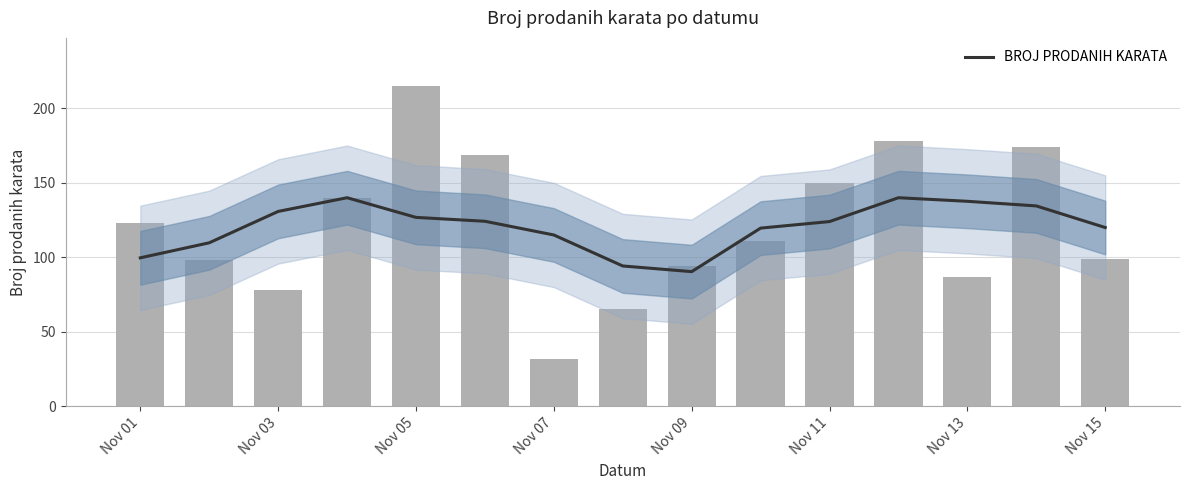

How many values are below 124?

7